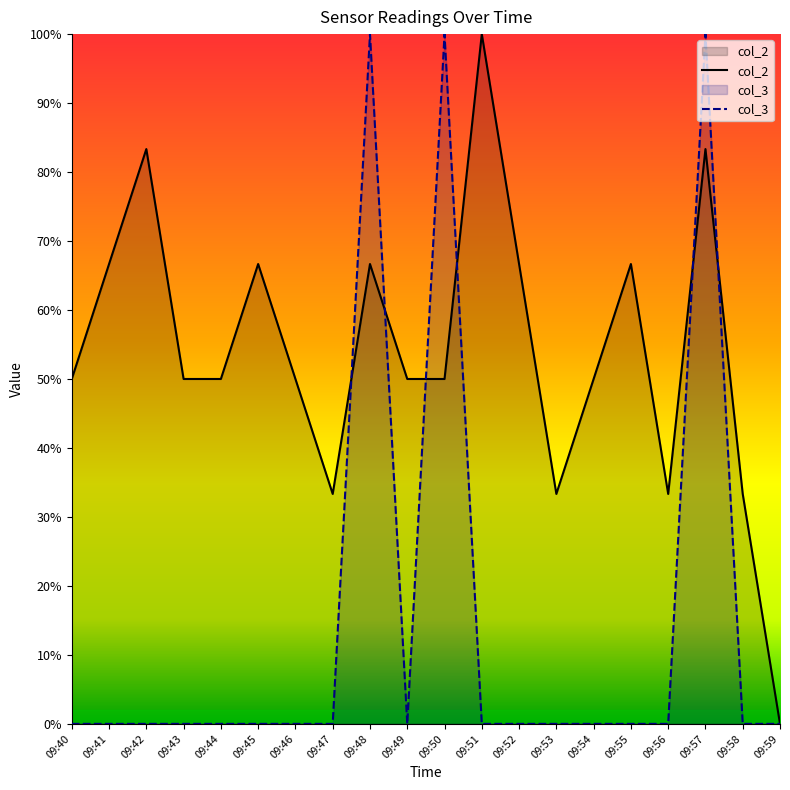

Is the value of col_2 at 09:45 greater than the value of col_3 at 09:48?

No